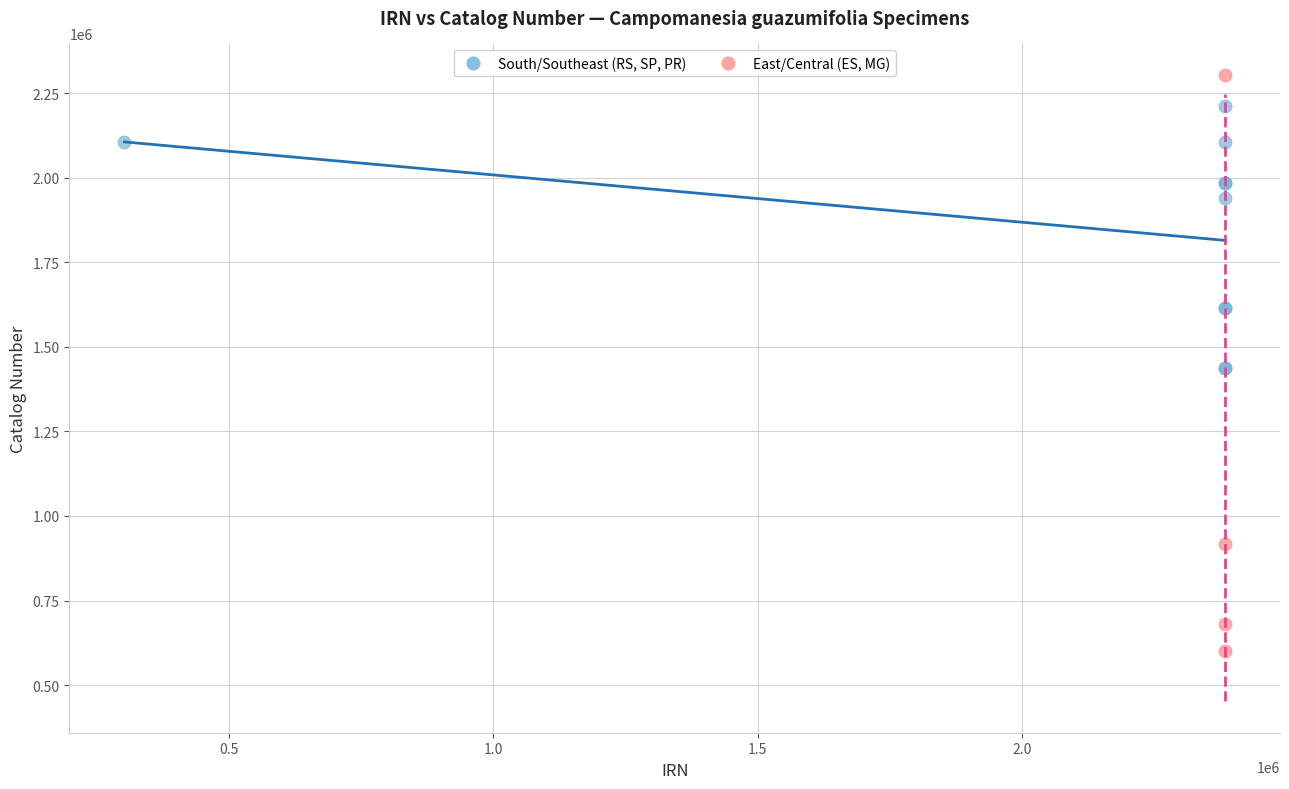

What are all the series names shown in the legend?

South/Southeast (RS, SP, PR), East/Central (ES, MG)